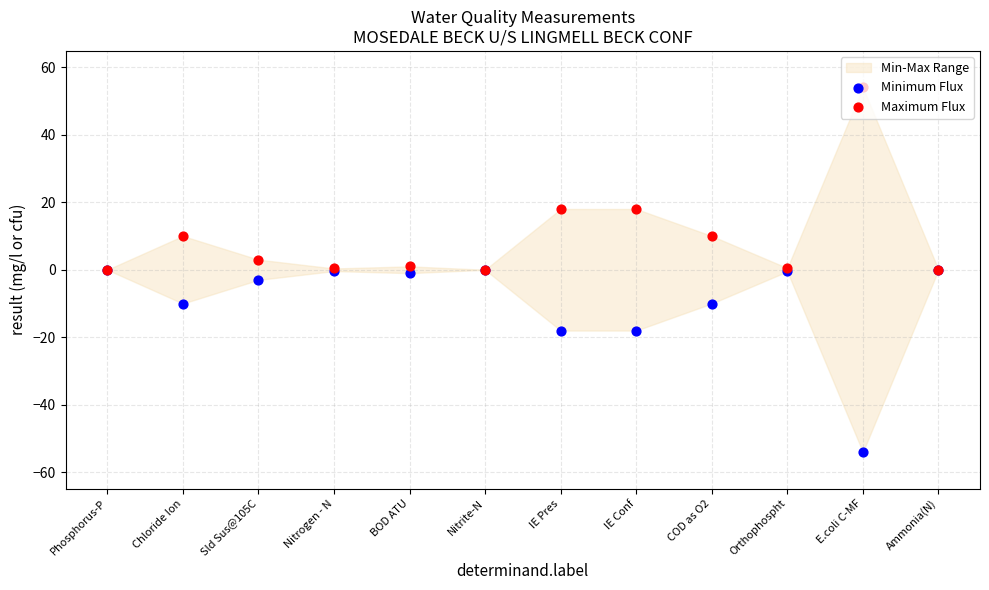

Which series has the largest Y range (max minus min)?

Minimum Flux